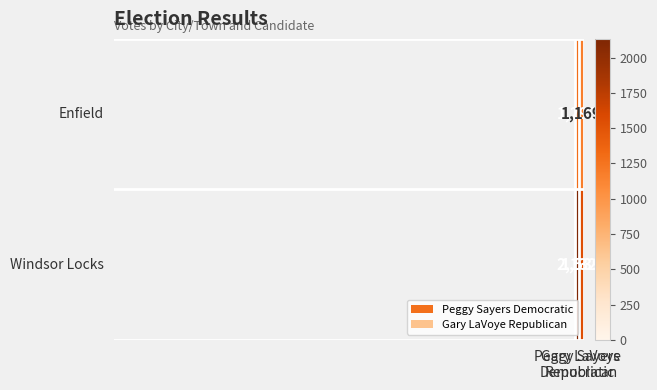

What is the average value of the Windsor Locks series?

1836